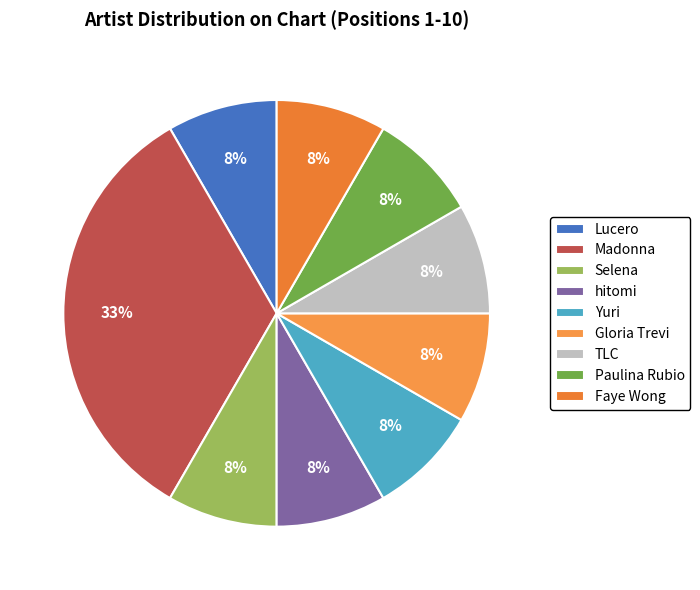

Is it true that Madonna is 33% of the pie?

True